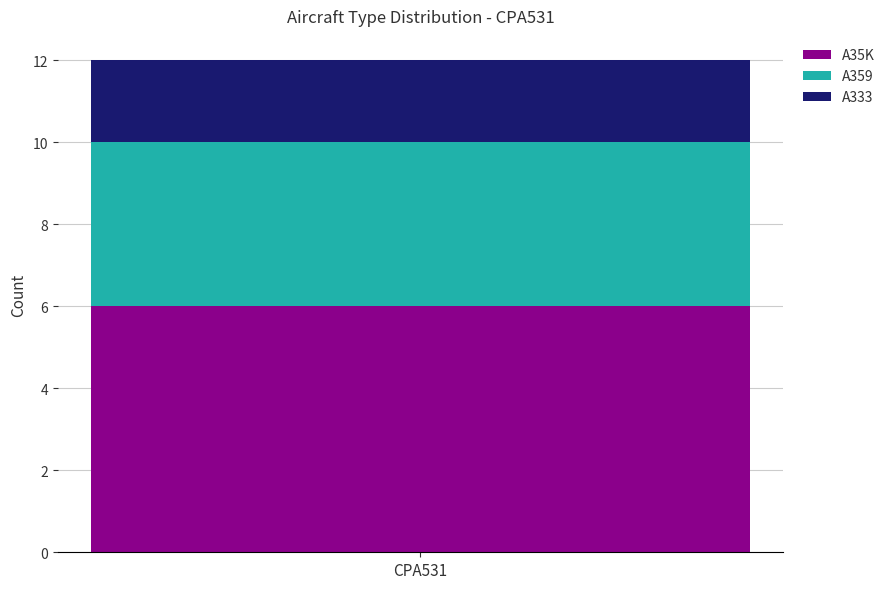

The A35K series shows 10 at CPA531. True or false?

False